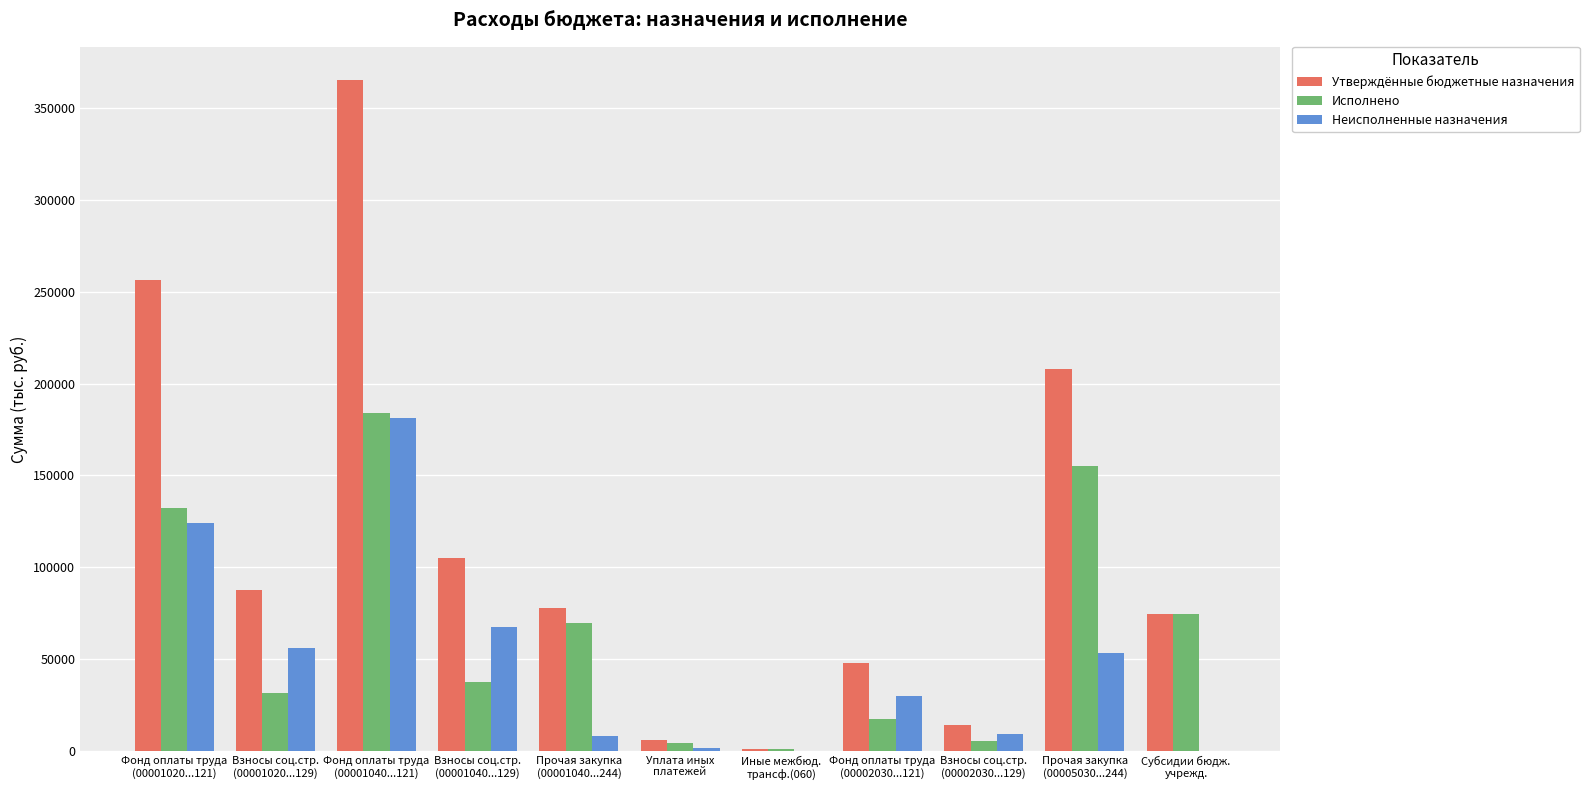

Between Взносы соц.стр.
(00001020...129) and Взносы соц.стр.
(00001040...129), which series saw the biggest shift?

Утверждённые бюджетные назначения